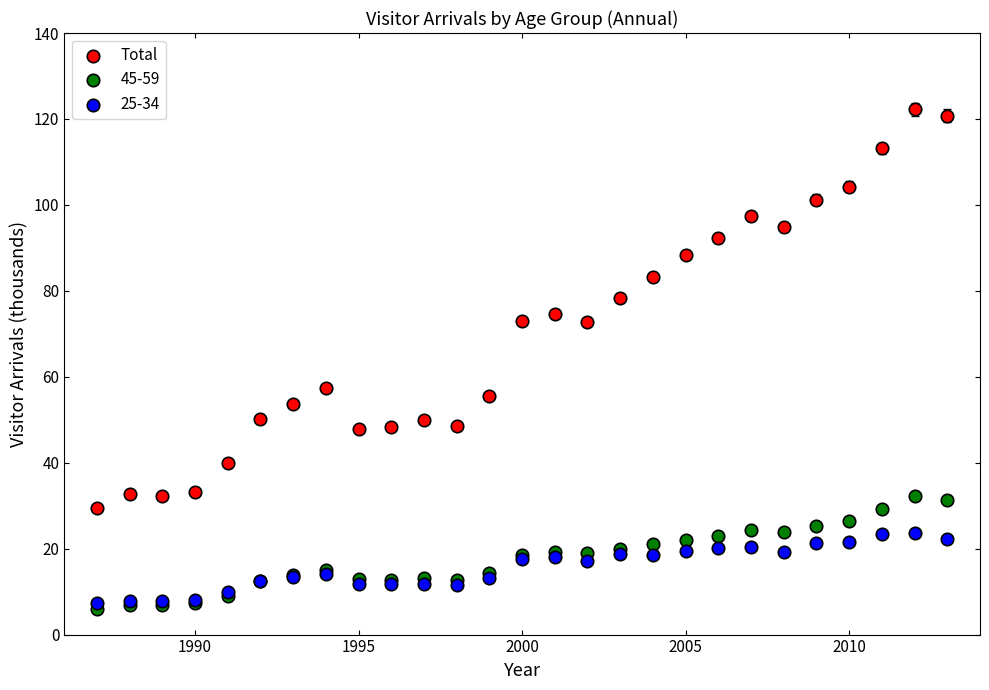

Across all series, what Y value is closest to 64?

57.3